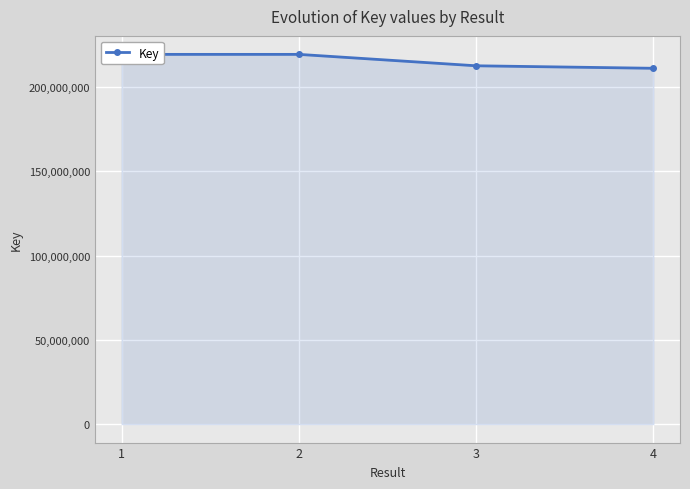

What is the greatest value displayed?

219399062